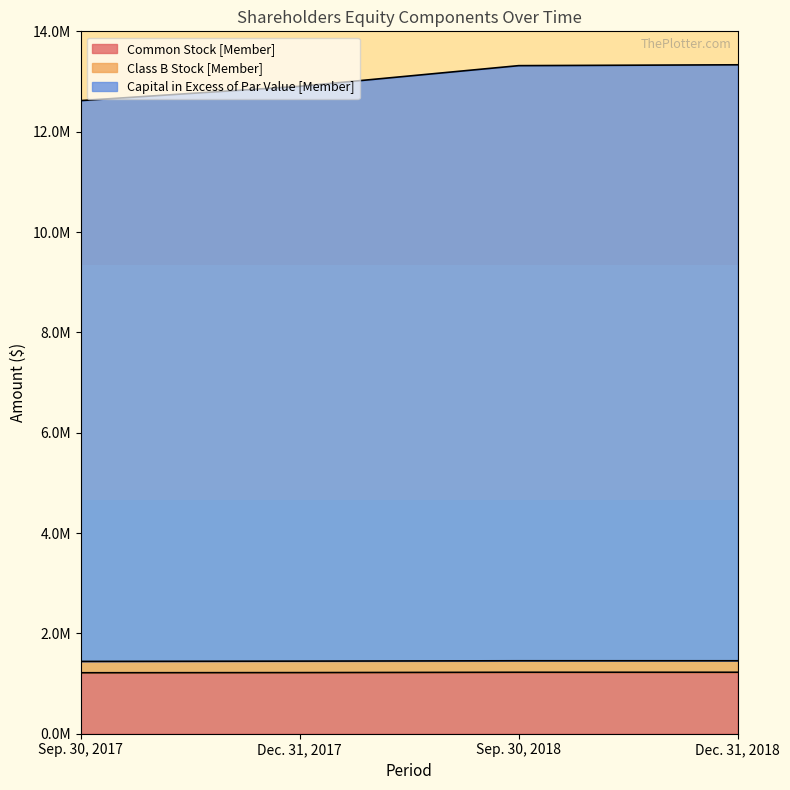

True or false: Common Stock [Member] has more than 2 points higher than both neighbors.

False